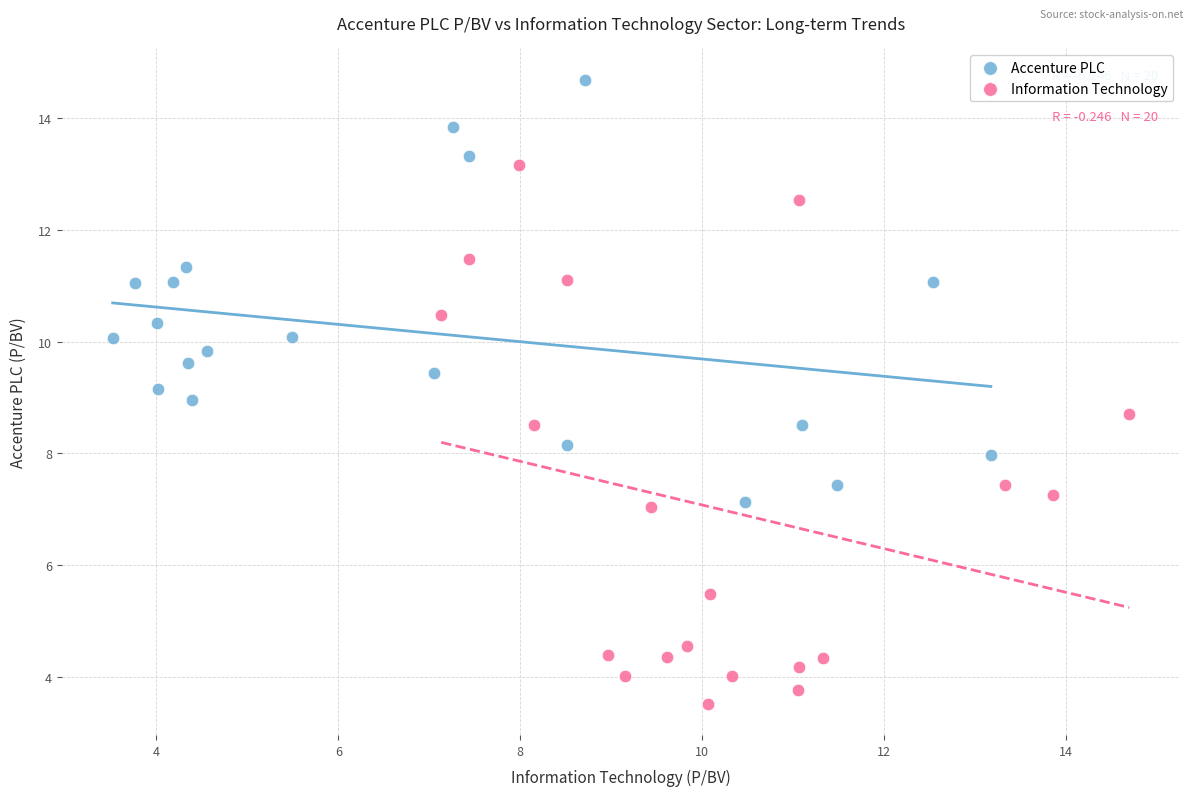

Which series has the largest Y range (max minus min)?

Information Technology